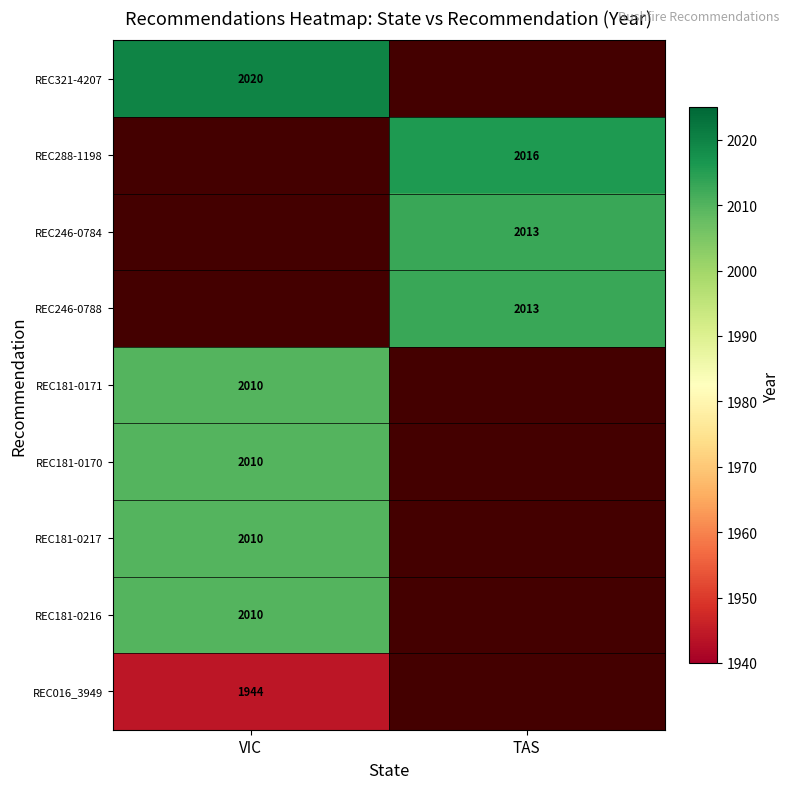

The REC016_3949 series shows 1029 at VIC. True or false?

False